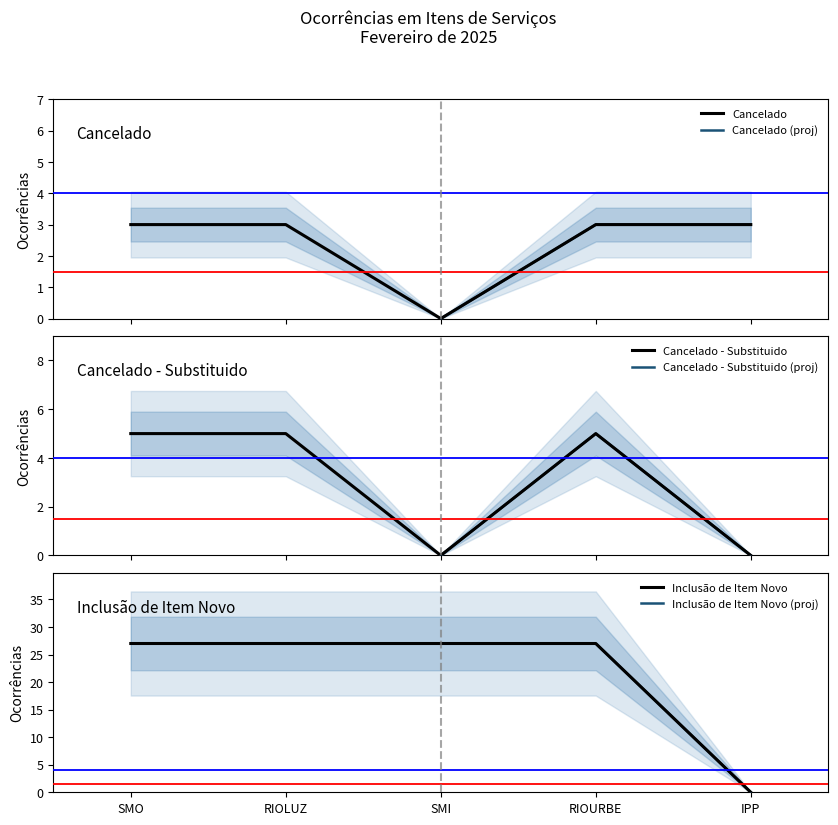

The Inclusão de Item Novo series shows 27 at RIOURBE. True or false?

True